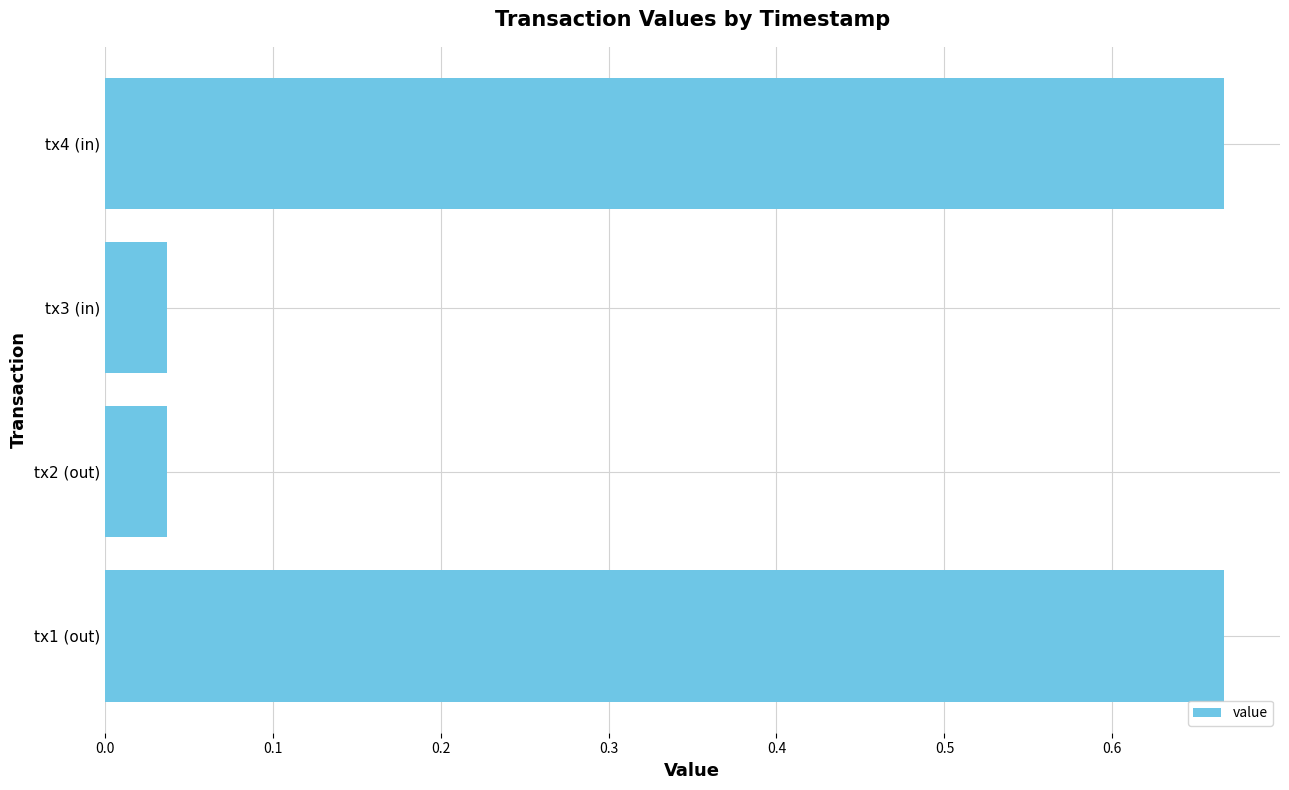

Which has a higher value, tx2 (out) or tx4 (in)?

tx4 (in)